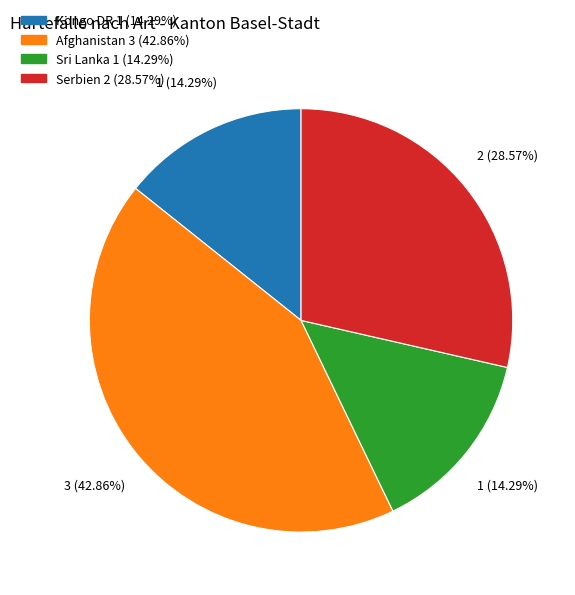

To the nearest percent, what is the combined percentage of Serbien and Sri Lanka?

43%